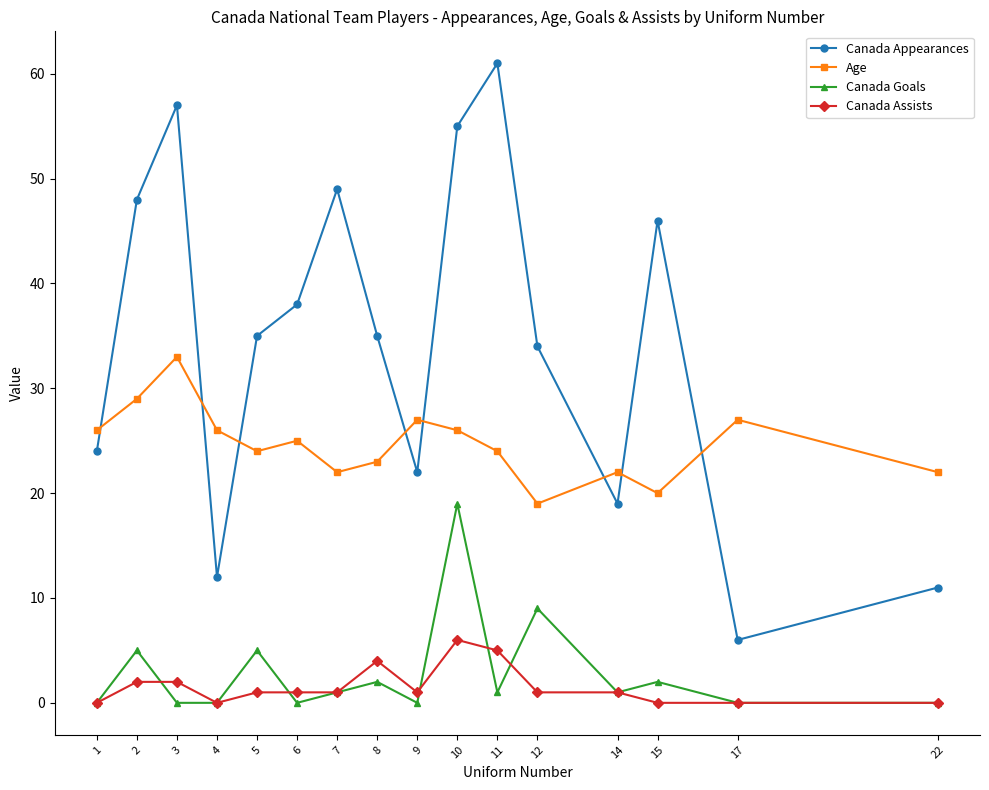

At how many categories does at least one series exceed 36?

7